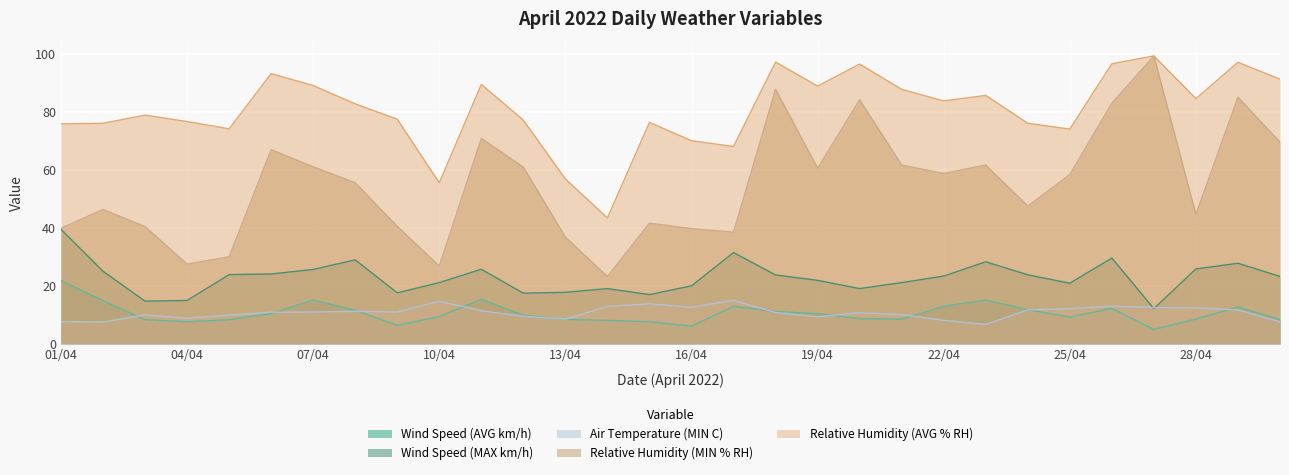

At how many categories does at least one series exceed 60?

27